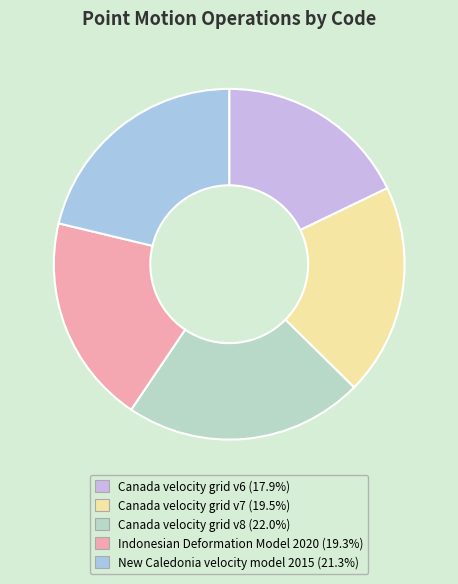

Is it true that Indonesian Deformation Model 2020 is 19% of the pie?

True